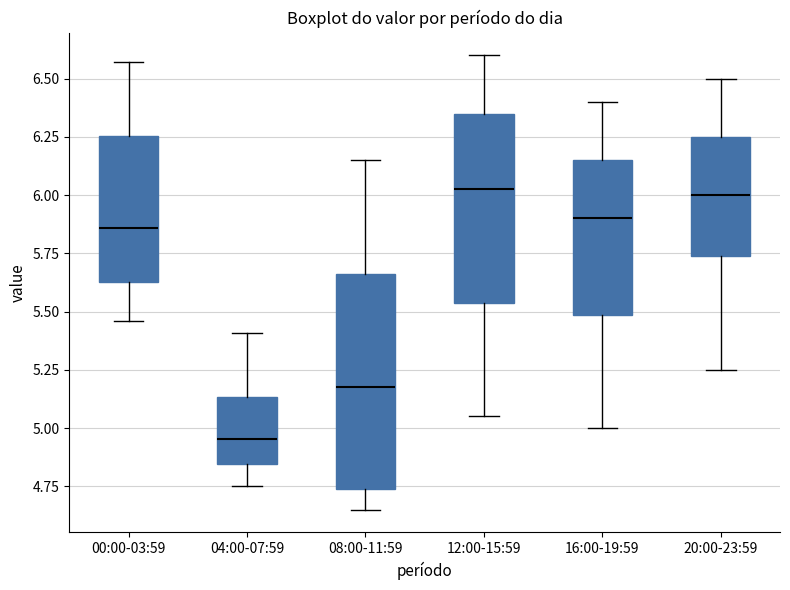

Which box has the lowest median line?

04:00-07:59